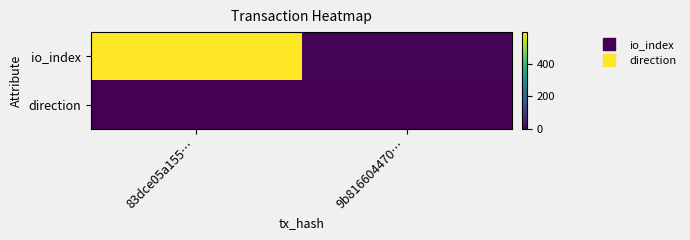

What is the total value across all series at 83dce05a155…?

591